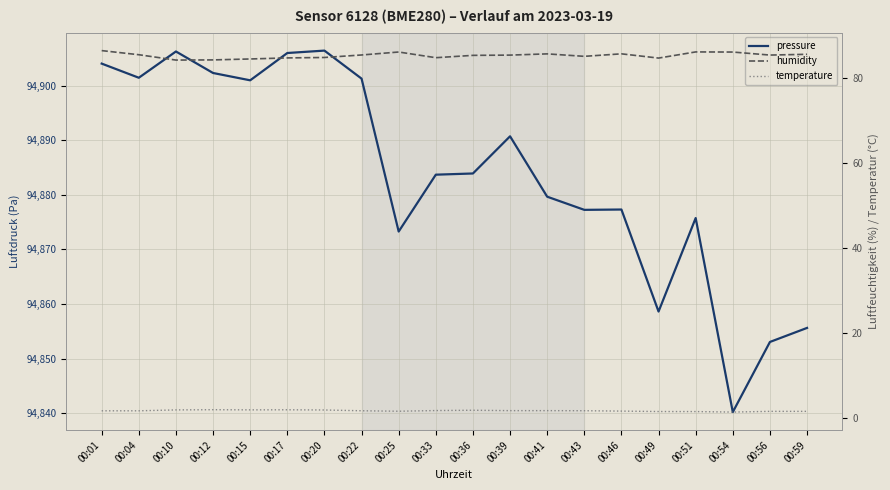

At which label is humidity closest to 85?

00:20